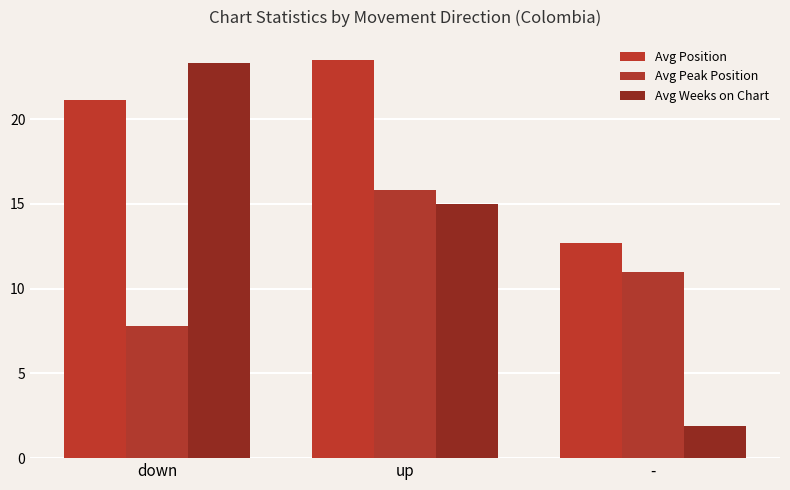

Which series has the largest range (max minus min)?

Avg Weeks on Chart